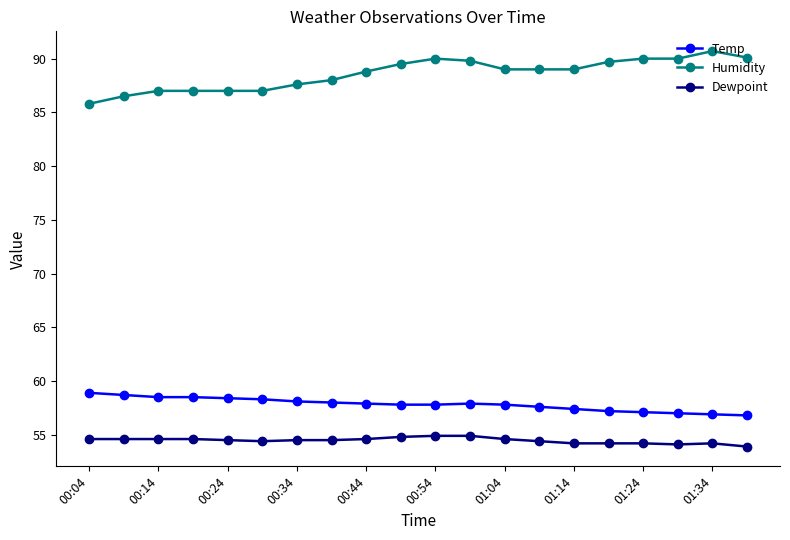

True or false: Humidity has more than 0 points higher than both neighbors.

True